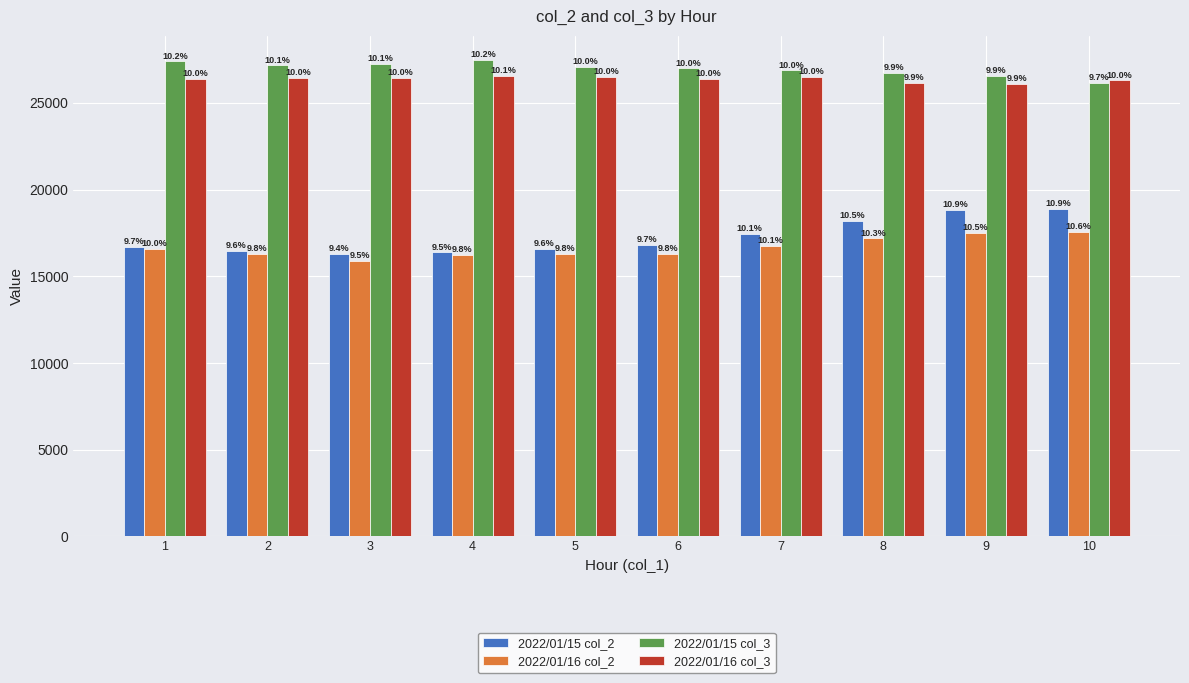

How many bars are there in total?

40